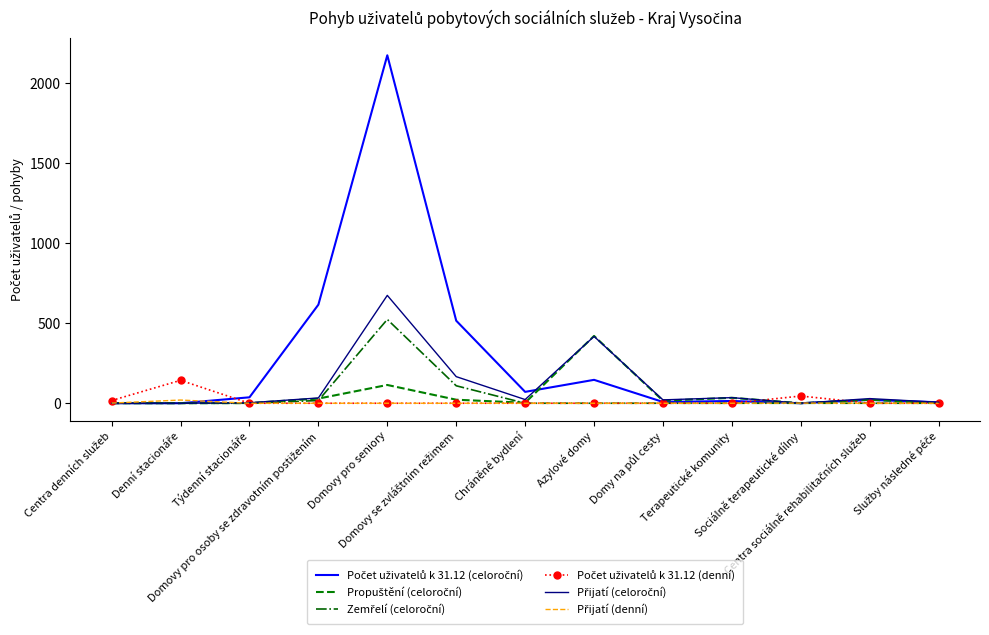

How many series are shown in this chart?

6